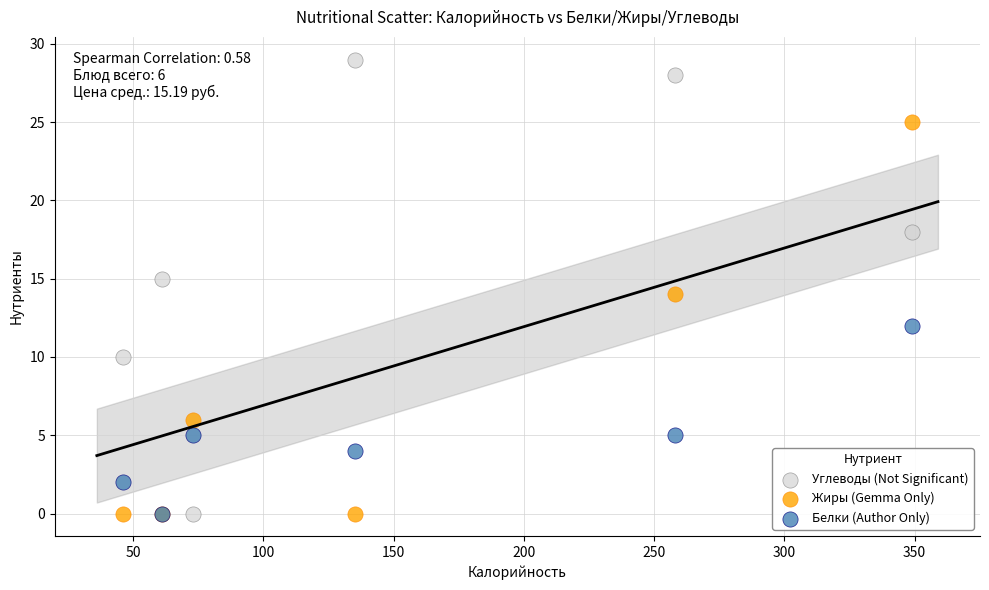

What are all the series names shown in the legend?

Углеводы (Not Significant), Жиры (Gemma Only), Белки (Author Only)